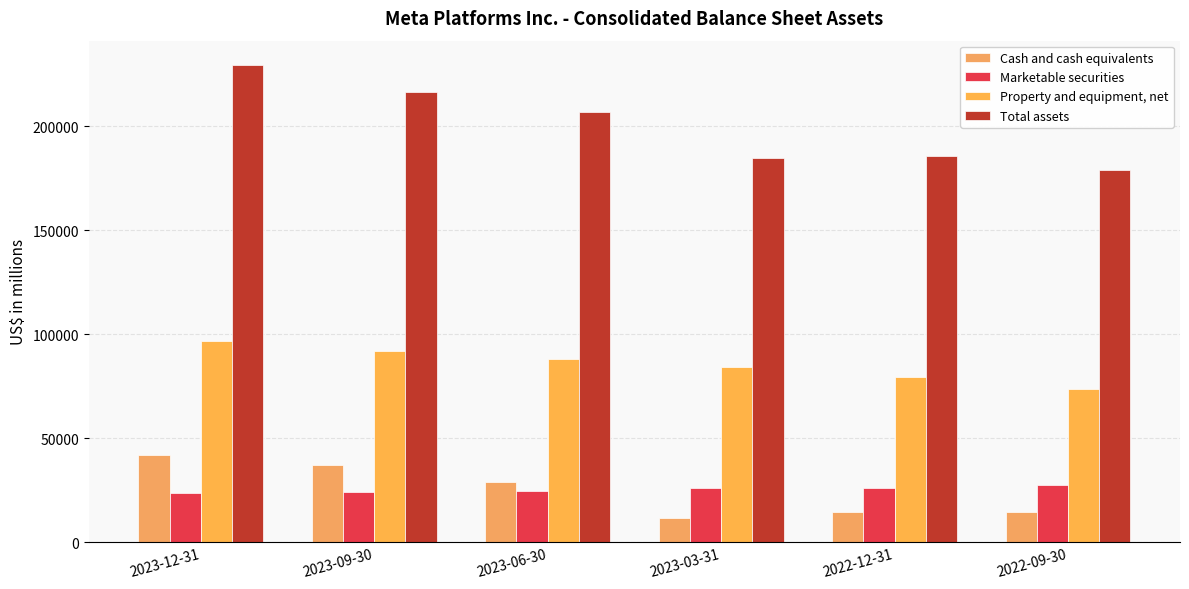

What is the average value of the Marketable securities series?

25308